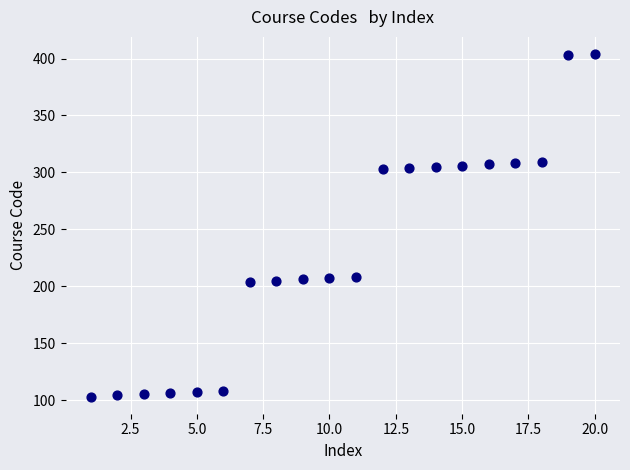

What is the range of Y values (max minus min)?

301